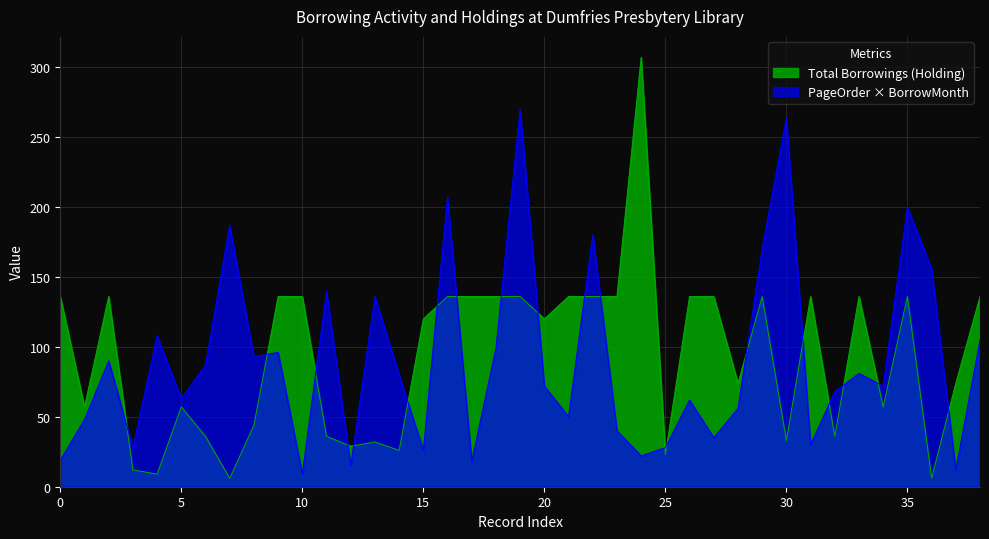

Reading right to left, list all the values displayed in this chart.

136	74	6	136	57	136	36	136	33	136	74	136	136	23	307	136	136	136	120	136	136	136	136	120	26	32	29	36	136	136	44	6	36	57	9	12	136	57	136